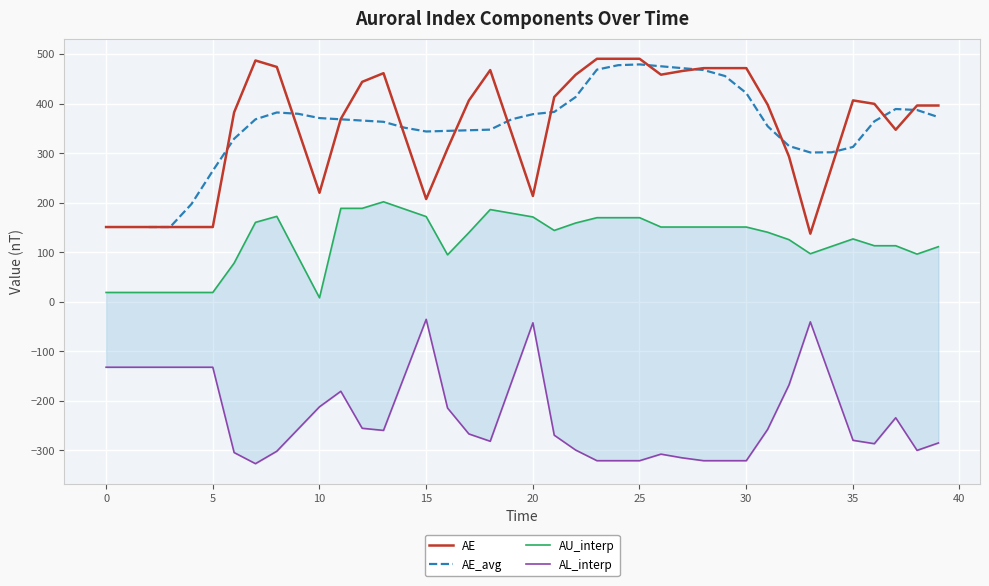

What is the maximum value for AE?

490.6